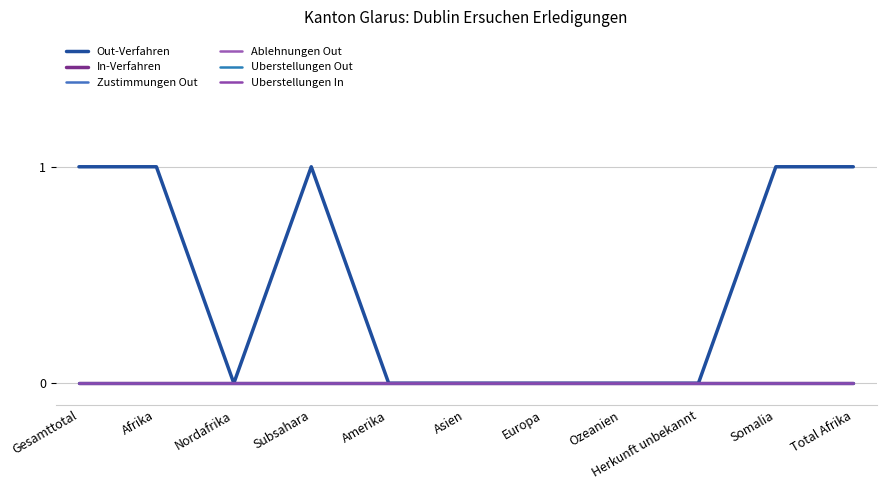

Does the chart display data point markers on the line(s)?

No